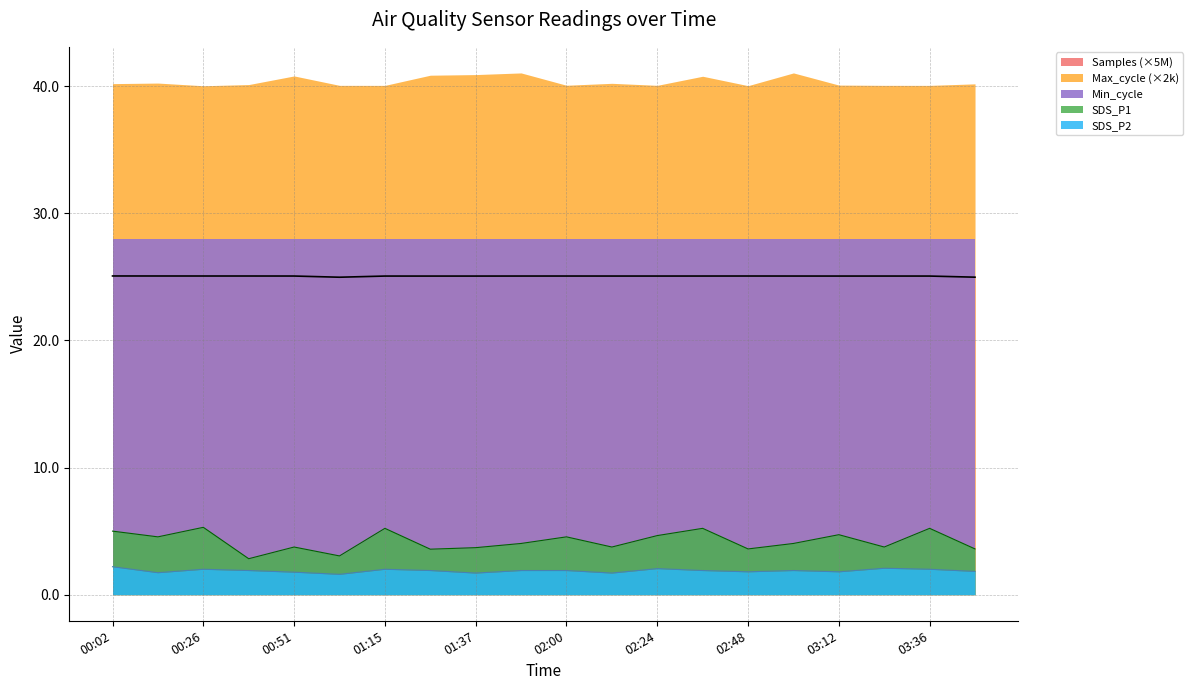

At how many categories does at least one series exceed 13?

20